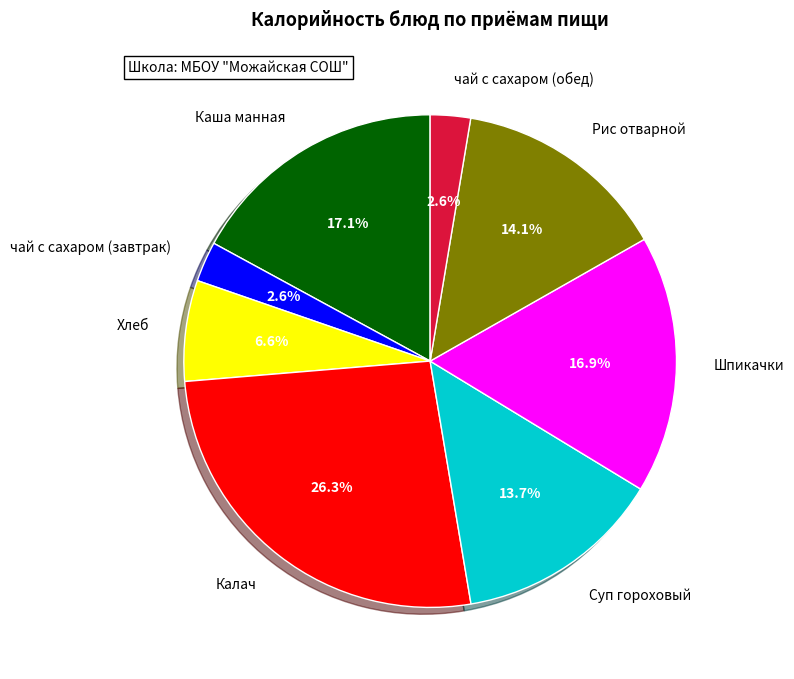

How much of the chart is everything except чай с сахаром (завтрак)?

97.4%